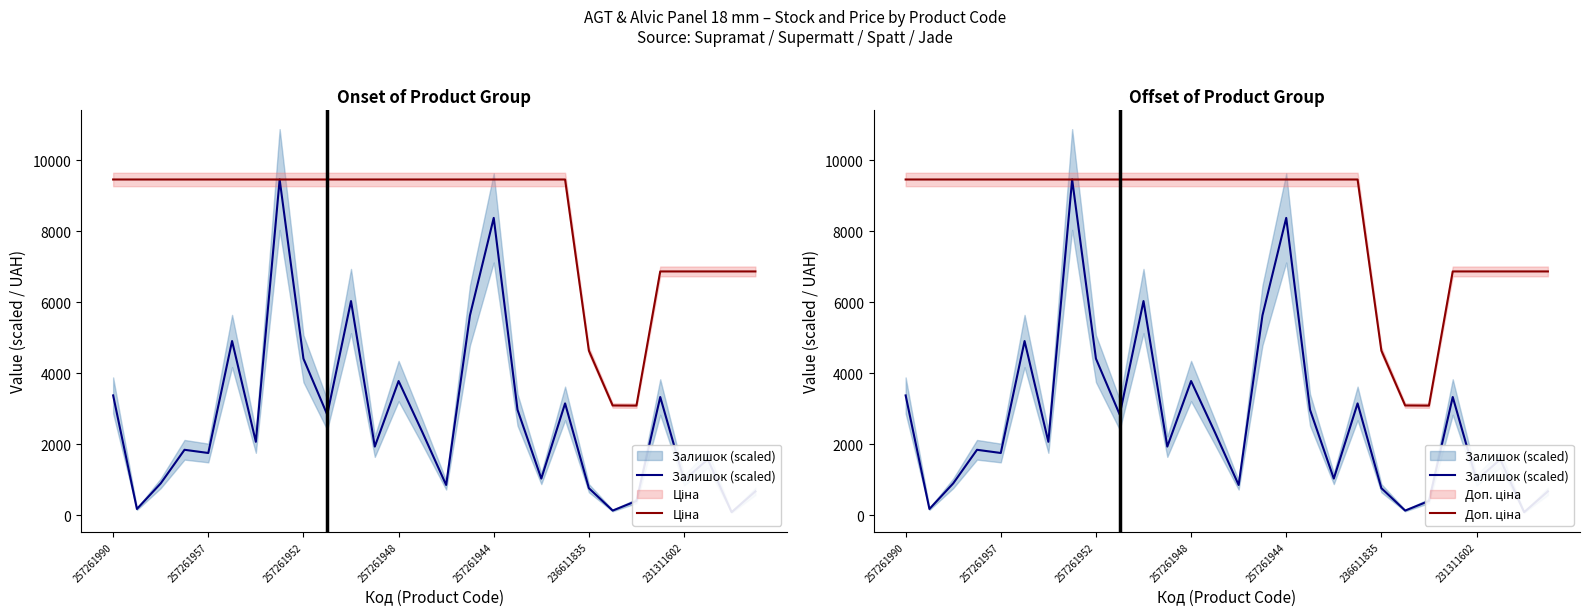

Is the value of Залишок (scaled) at 15 greater than the value of Ціна at 257261948?

No